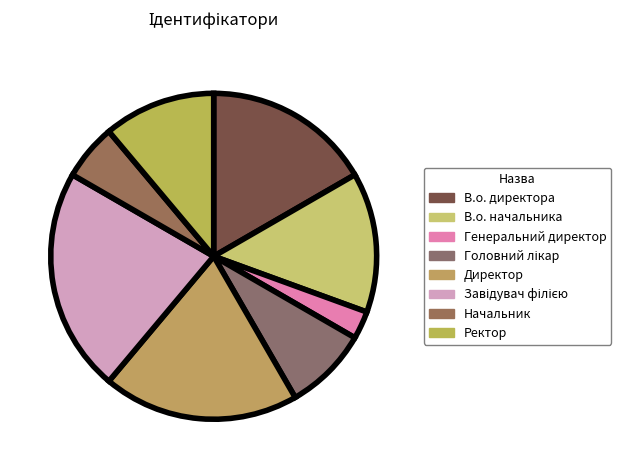

True or false: В.о. начальника accounts for 14% of the total.

True